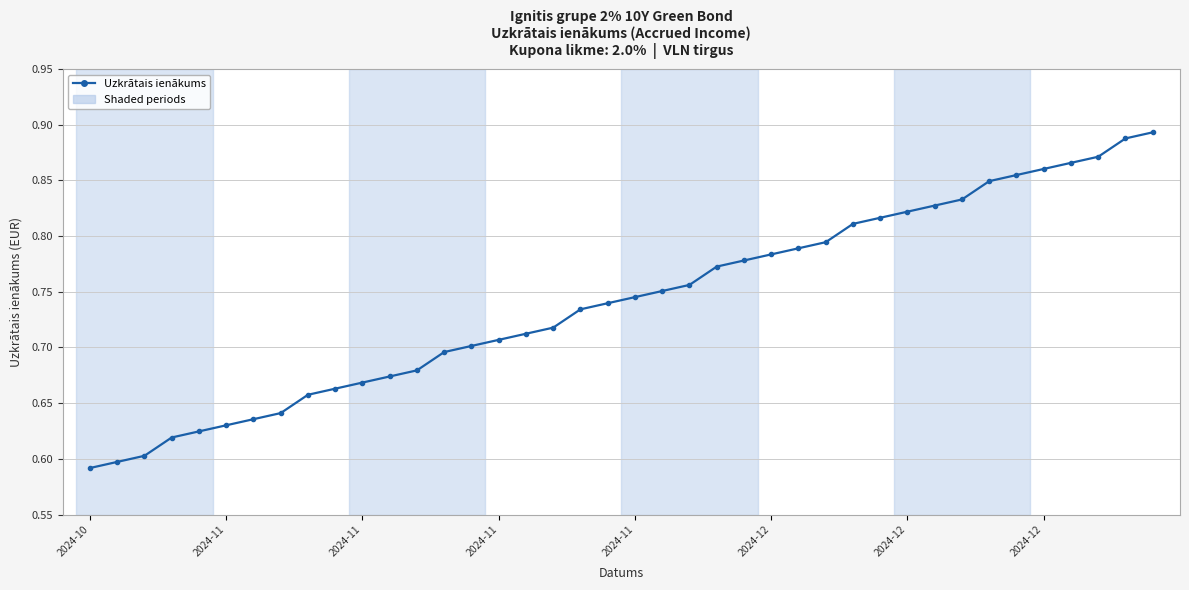

What is the difference between the maximum and minimum values?

0.3